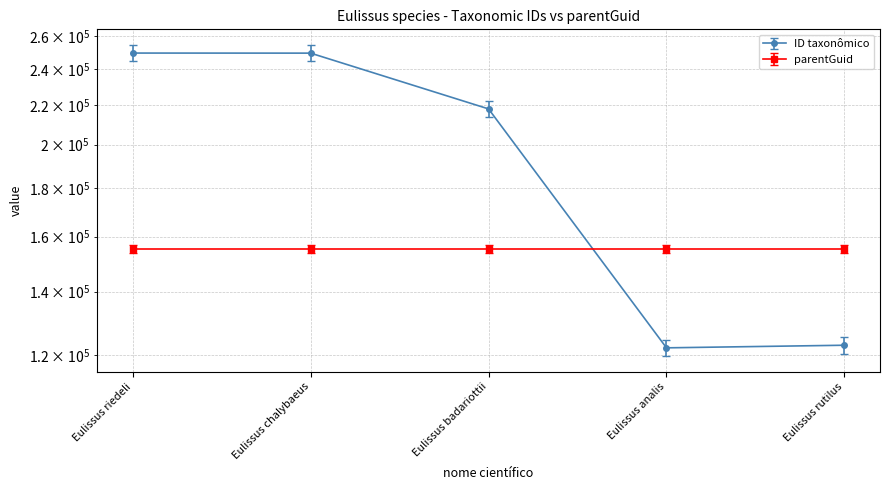

Does the chart display data point markers on the line(s)?

Yes